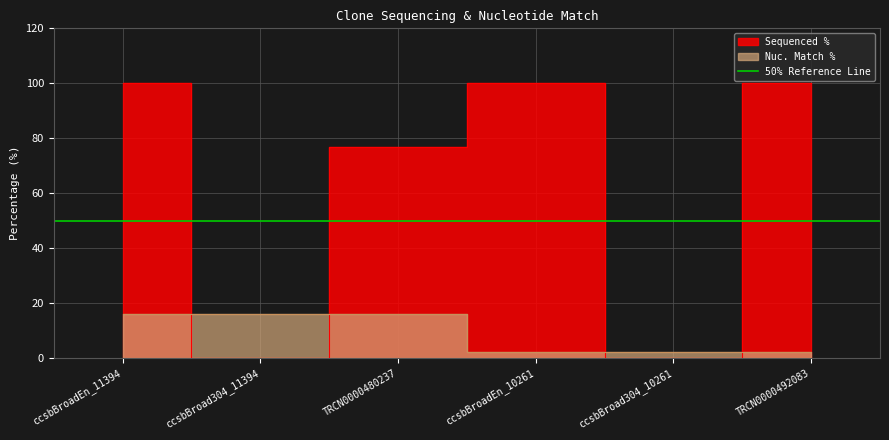

After their last crossing, which series has the higher values: Nuc. Match % or Sequenced %?

Sequenced %